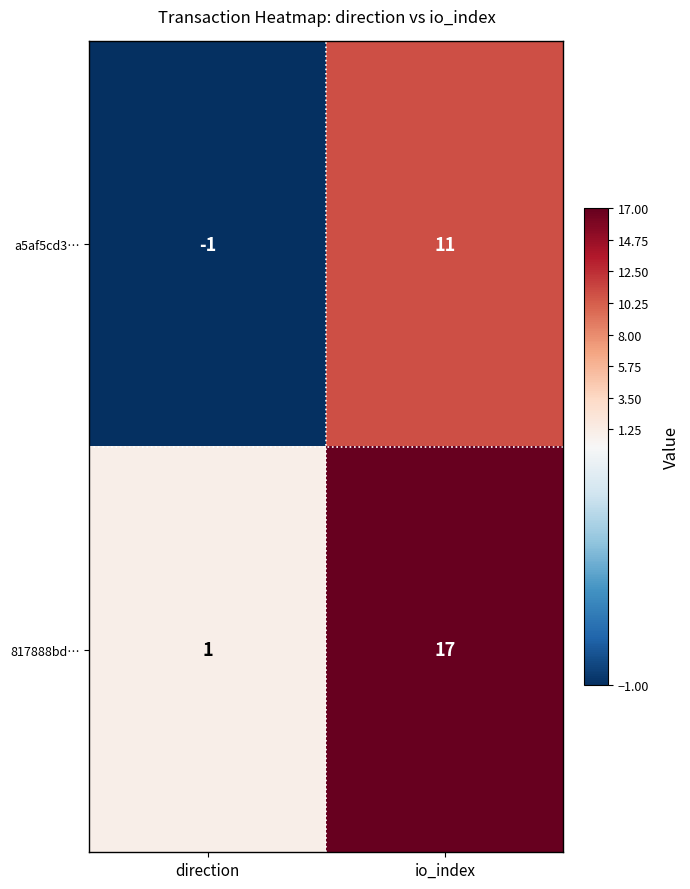

At which category does the chart reach its minimum across all series?

direction